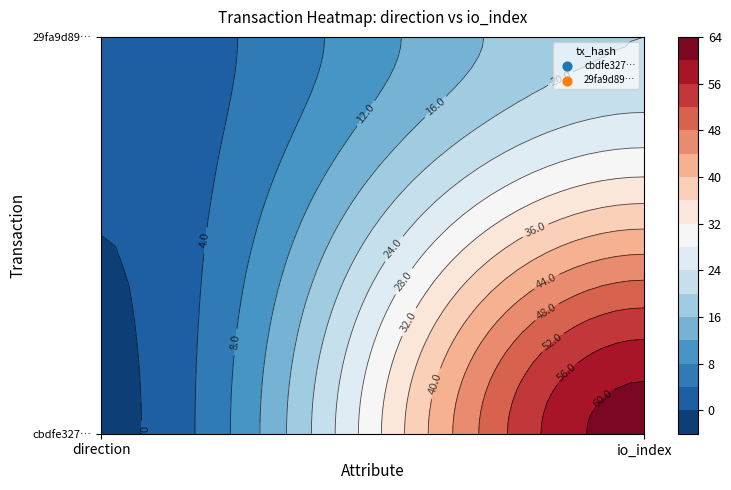

What is the spread (max minus min) of values at io_index?

42